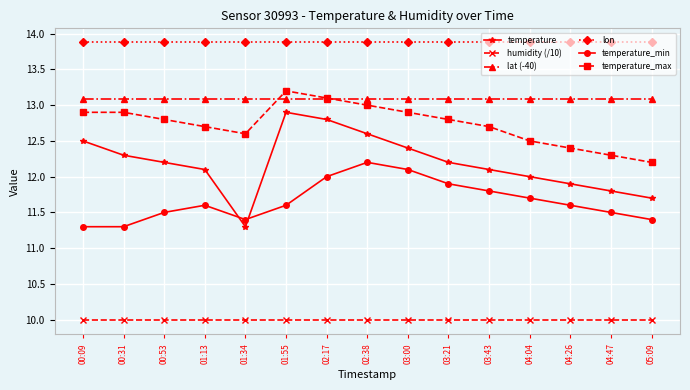

What is the label of the 2nd point from the right?

04:47